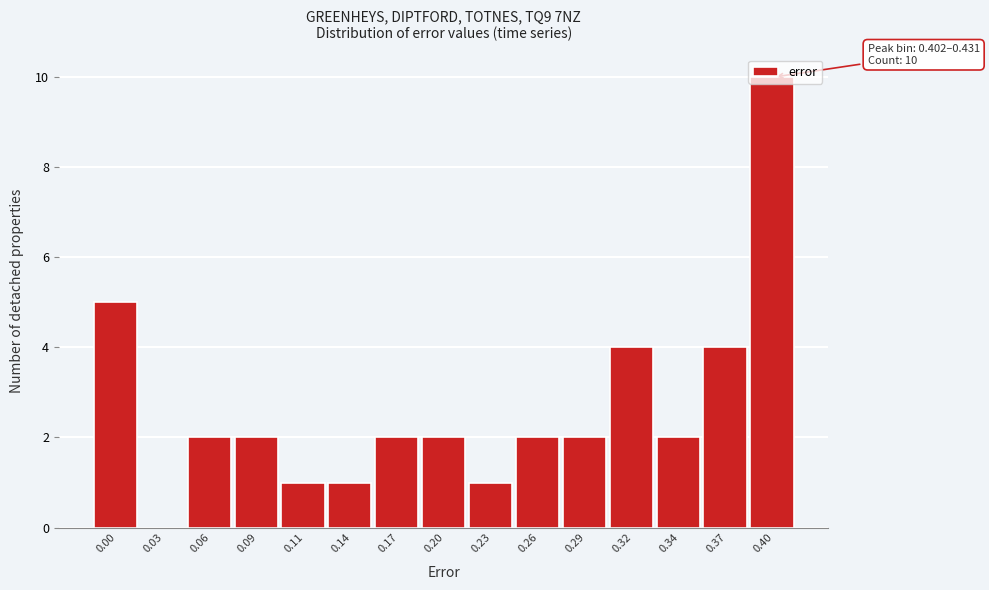

What is the maximum value shown in the chart?

10